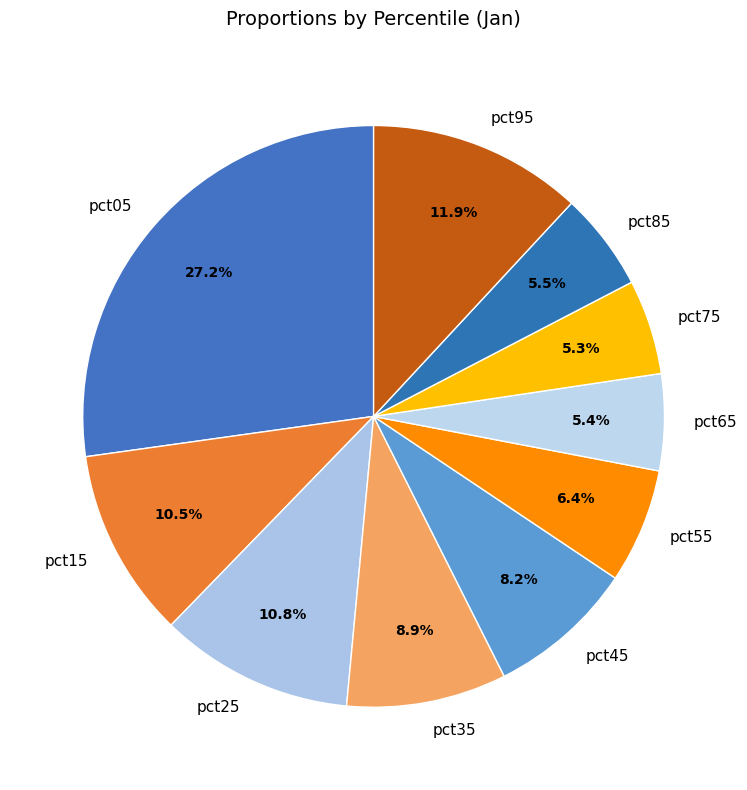

To the nearest percent, what portion does pct95 represent?

12%